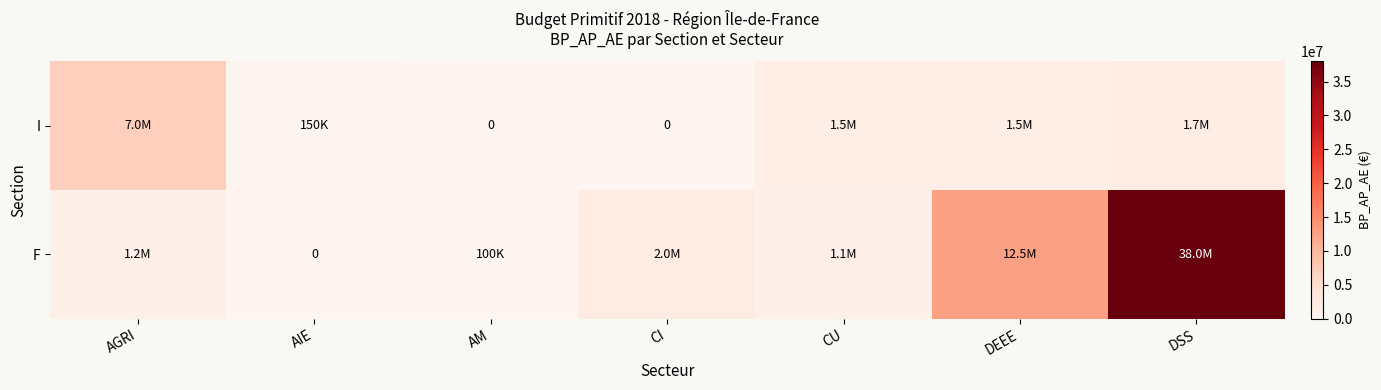

Where does the F series first go above 1210000?

CI